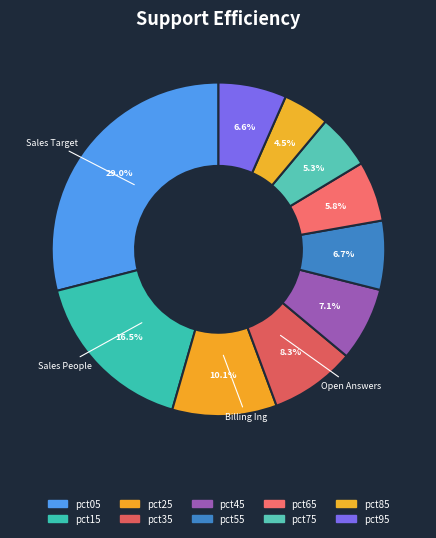

Which has a higher value, pct75 or pct55?

pct55